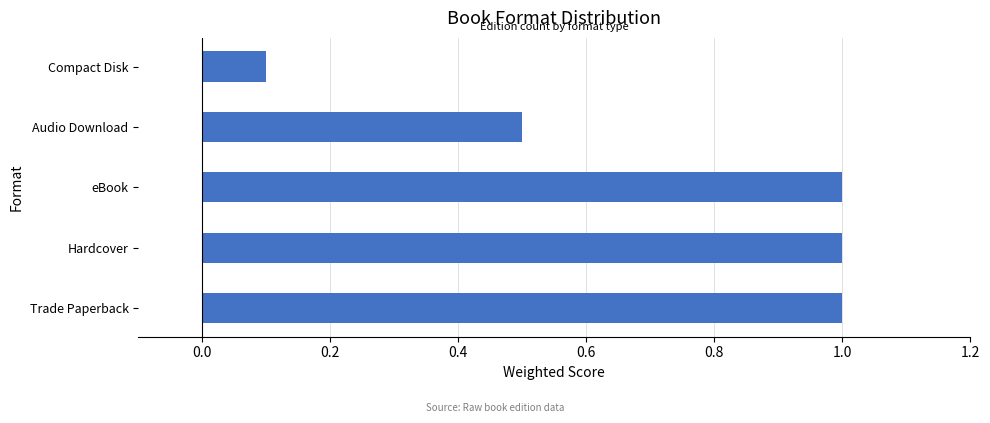

How many series are shown in this chart?

1